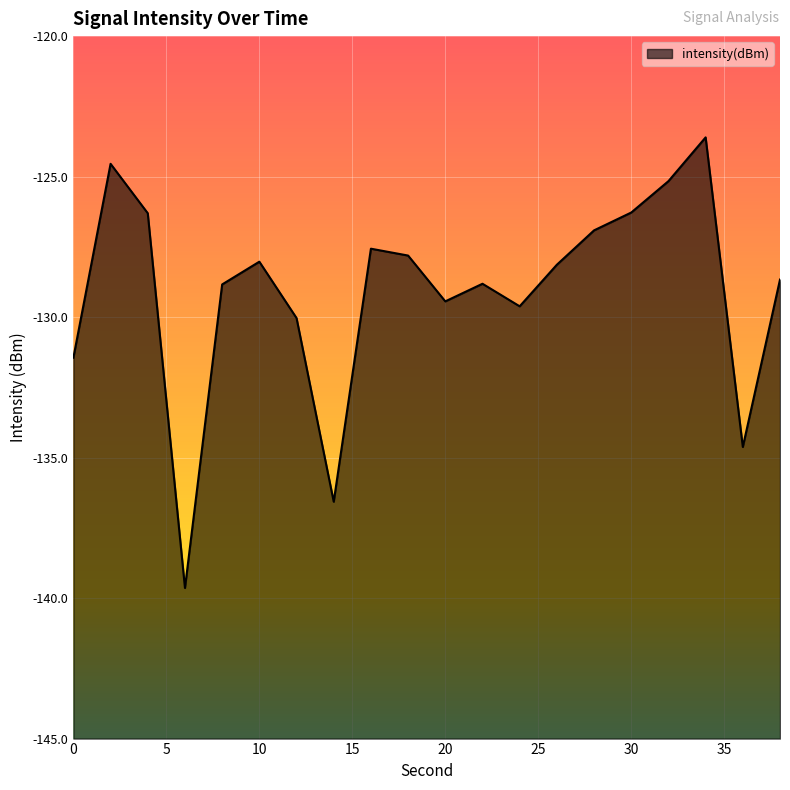

The value at 28 is -65.1. True or false?

False